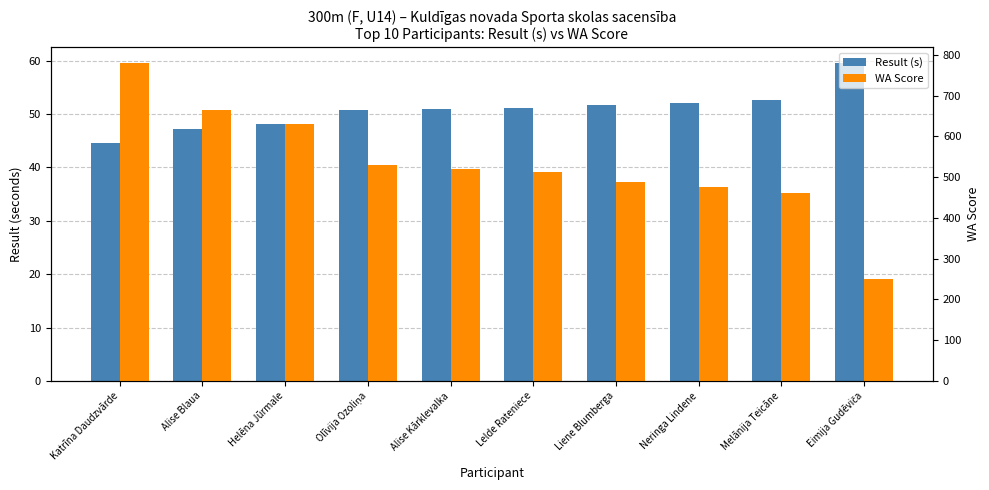

At which category does the chart reach its minimum across all series?

Katrīna Daudzvārde